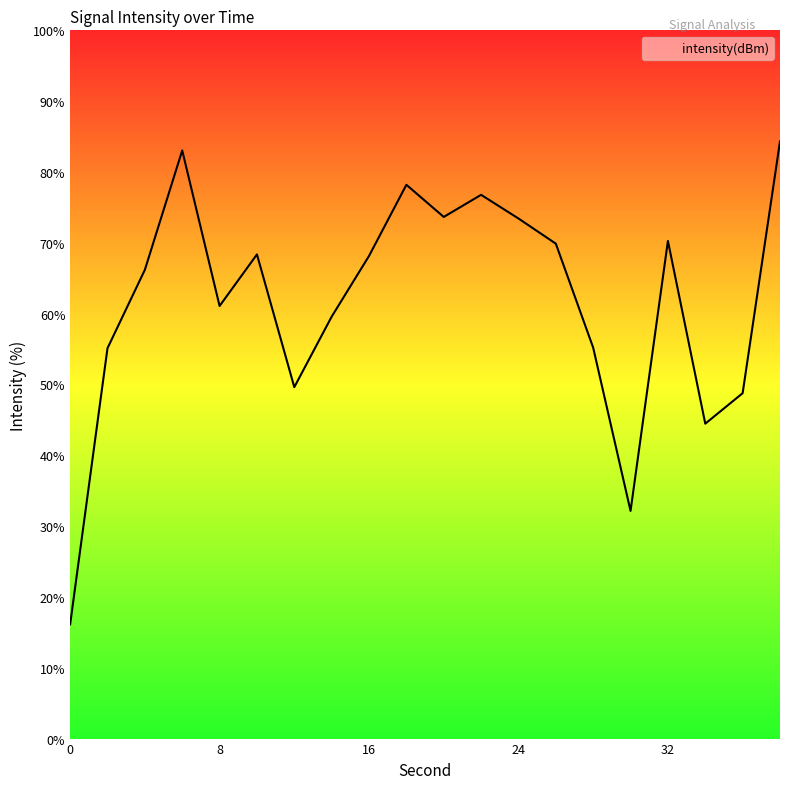

What is the greatest value displayed?

84.3